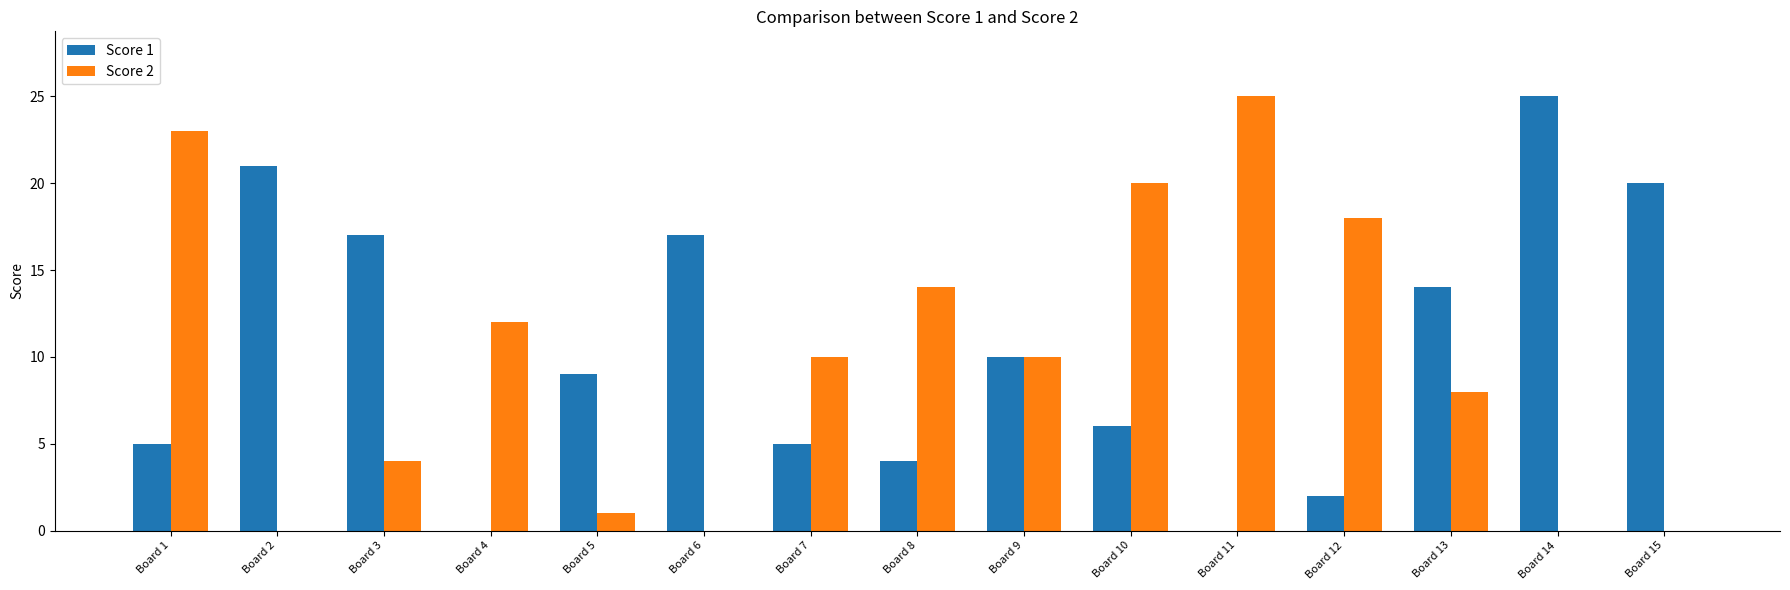

Is it true that Score 1 equals 11 at Board 10?

False